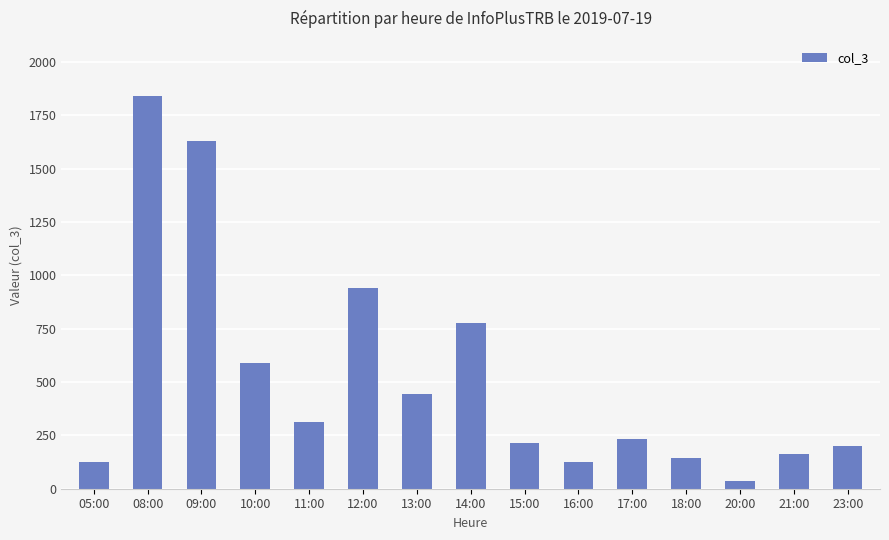

What is the value of the 7th bar from the left?

443